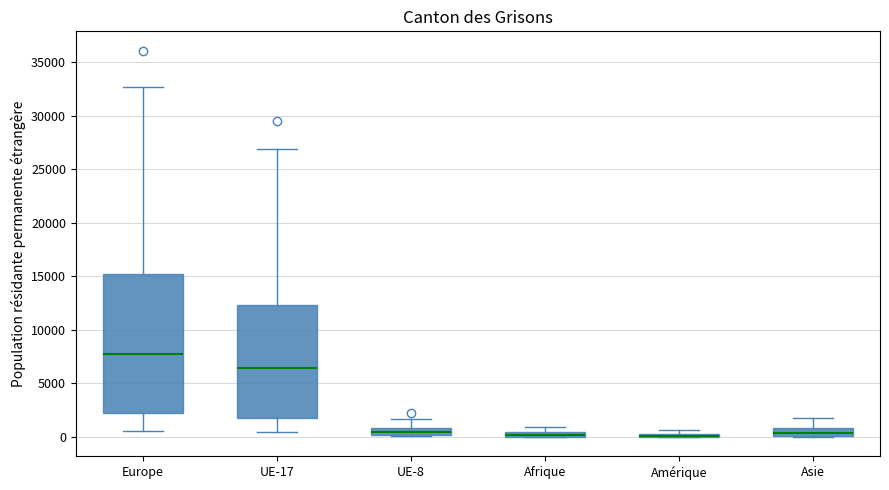

Where is the upper edge of the box for Afrique on the y-axis? The values are not printed on the chart, so give them approximately, as read against the axis.

500